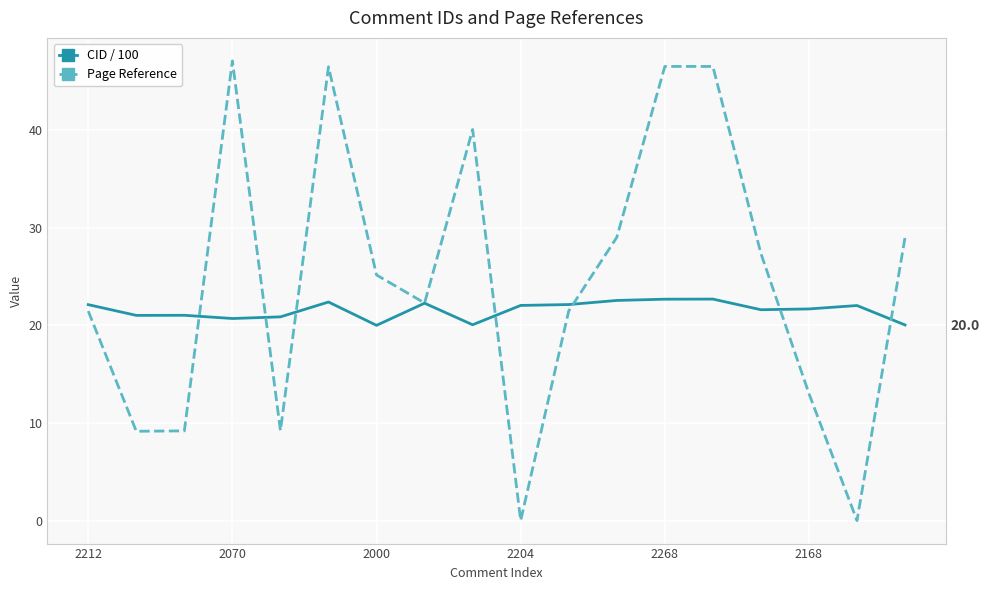

Count the number of categories in the chart.

18